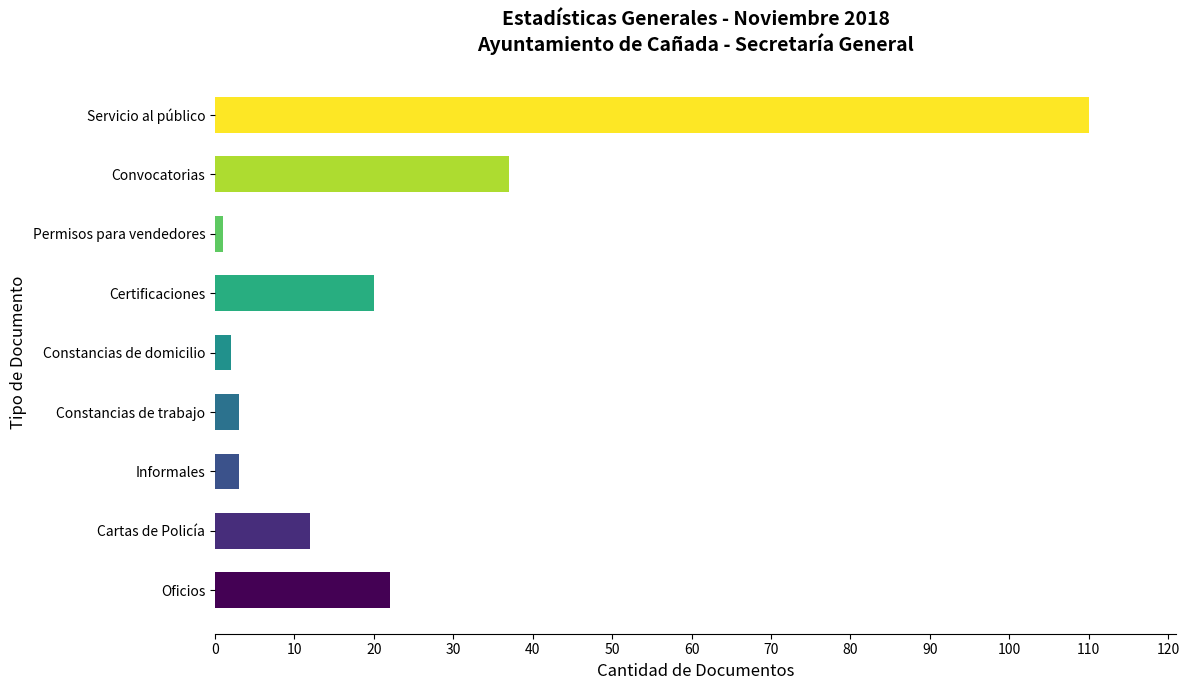

At which category does the chart reach its peak across all series?

Servicio al público